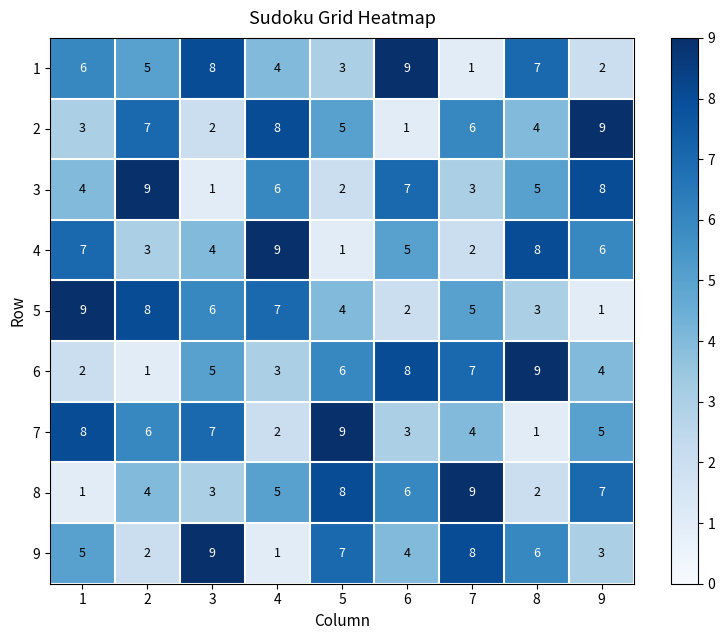

Is it true that 6 equals 2 at 1?

True